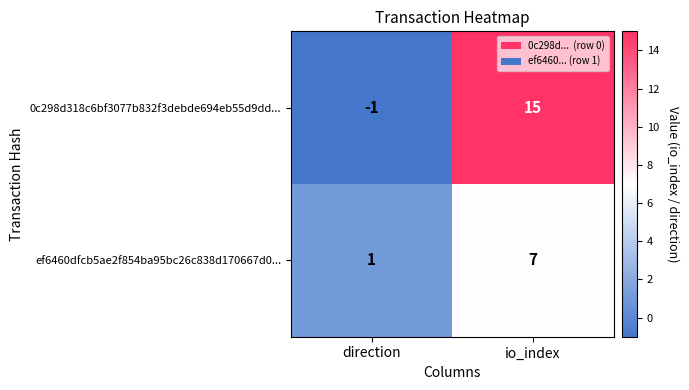

At which category does the chart reach its minimum across all series?

direction